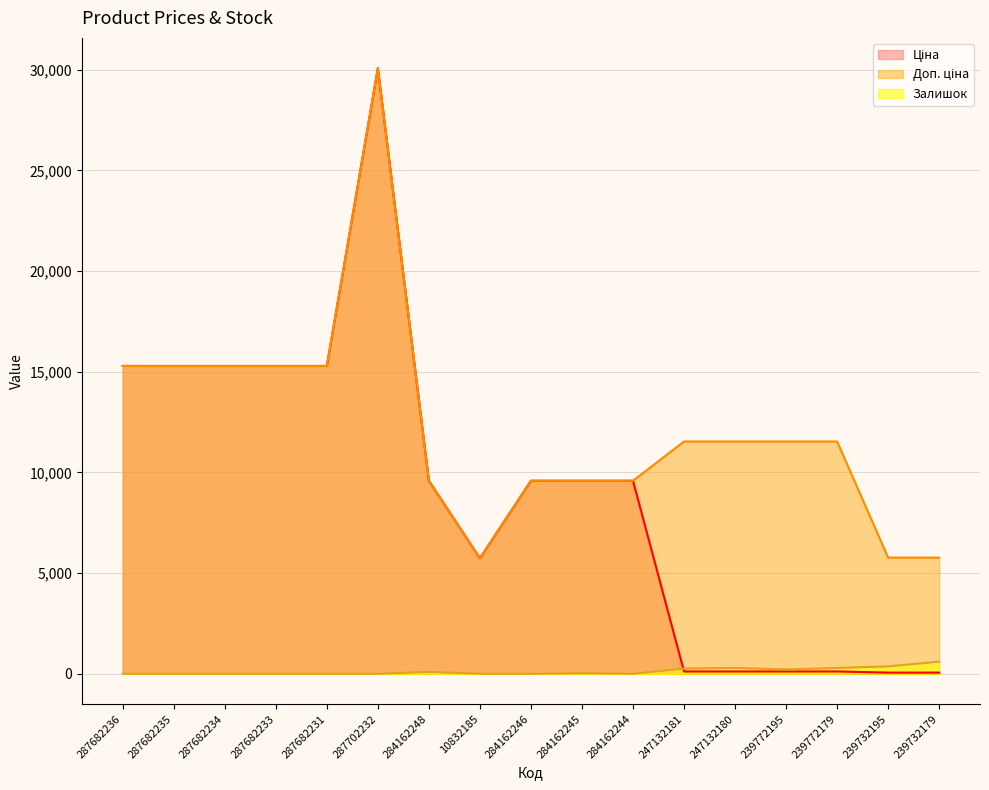

Read the Доп. ціна value at 284162244.

9585.4